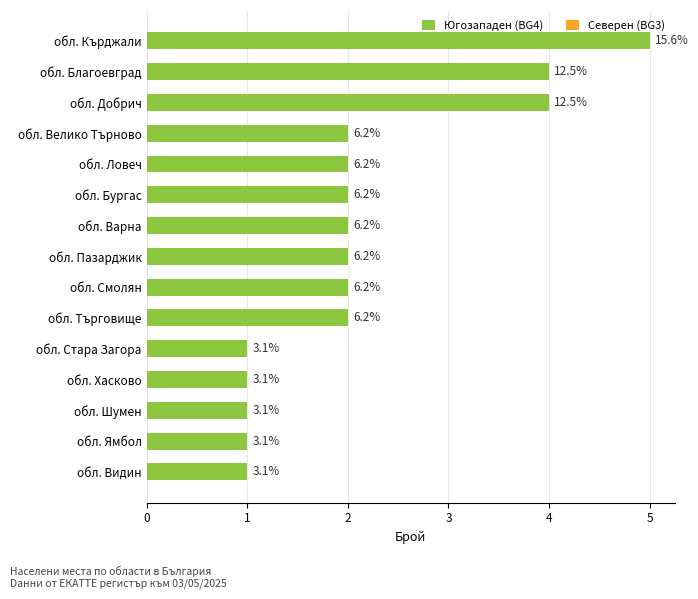

Are the bars horizontal?

Yes